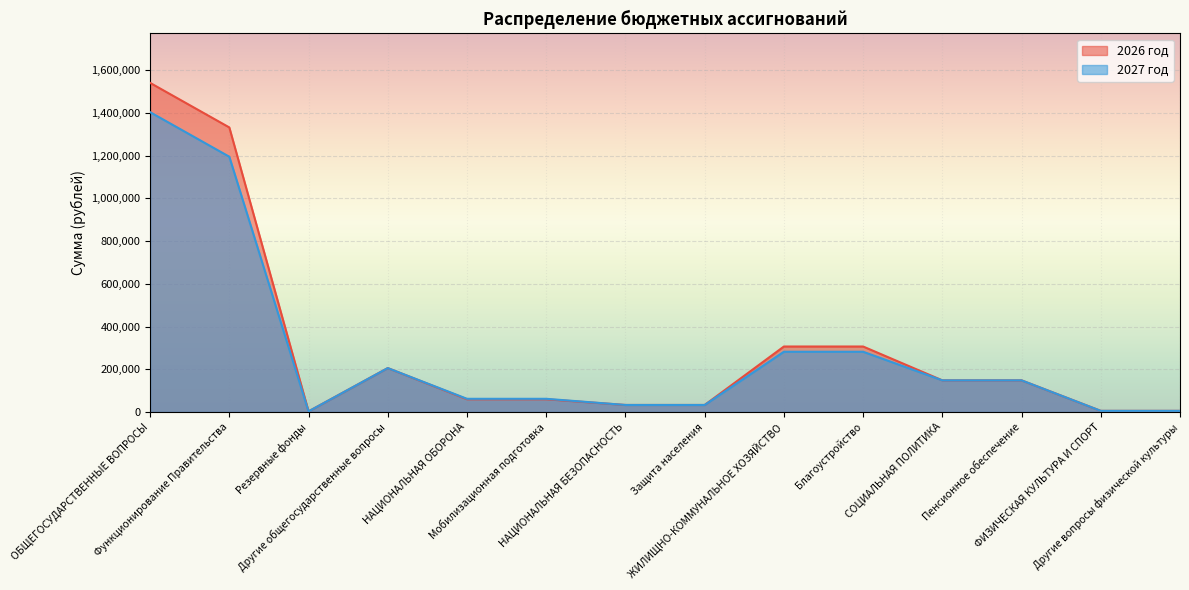

Which series has the largest range (max minus min)?

2026 год